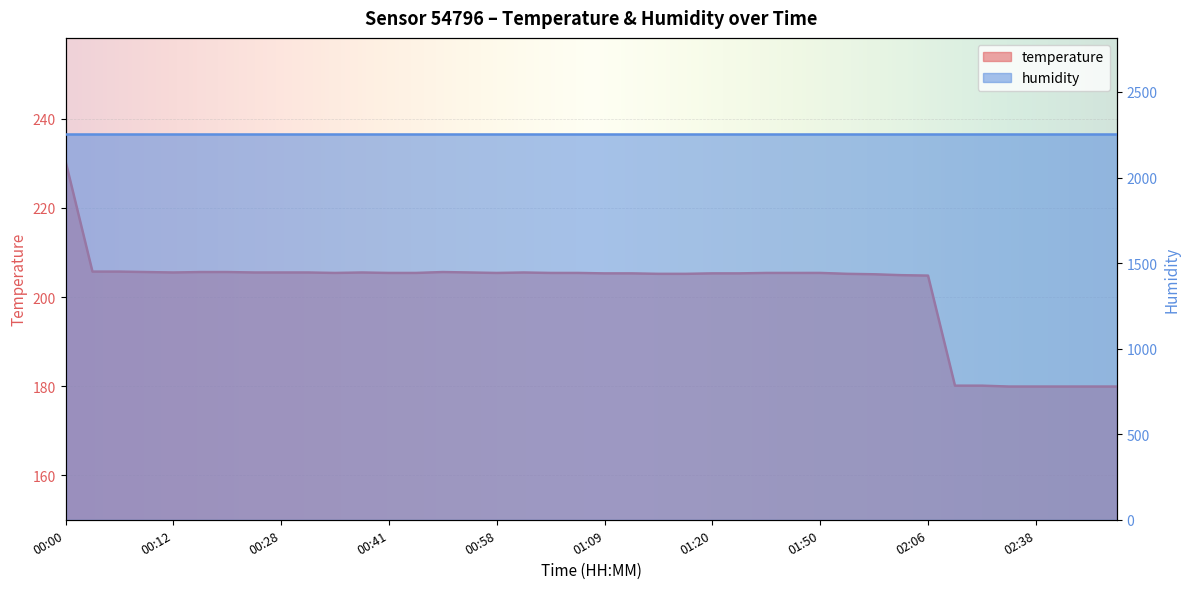

The value at 00:00 is 160.5. True or false?

False